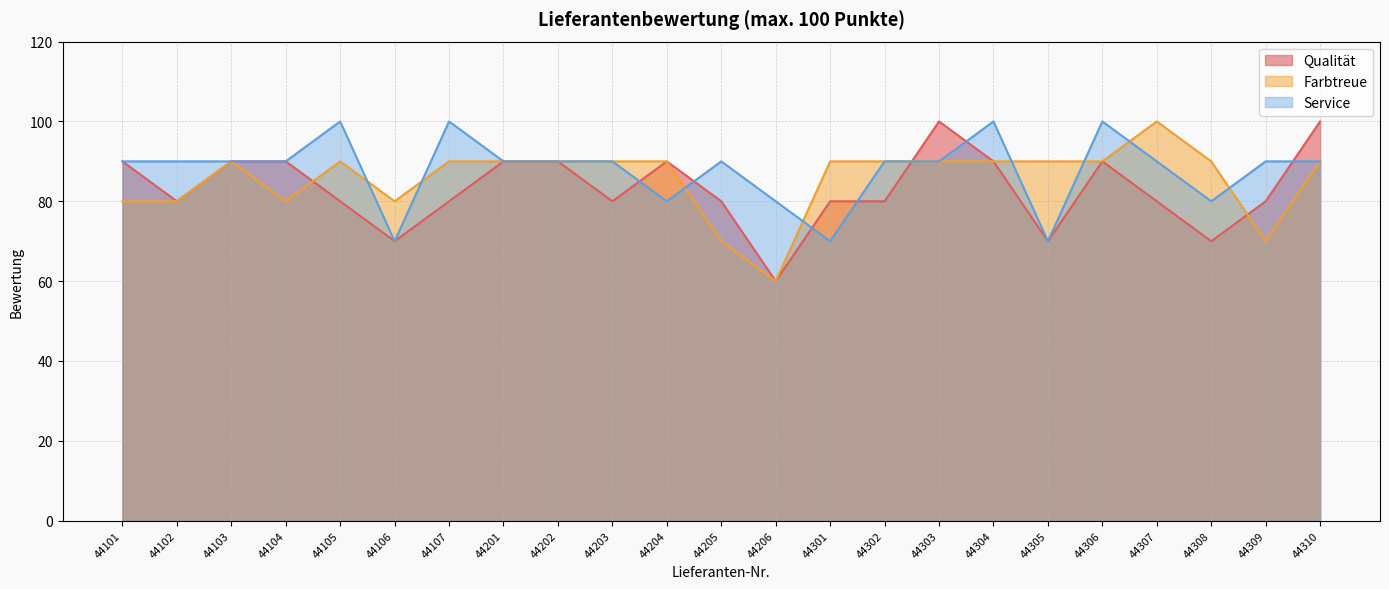

Where does the Farbtreue series first go above 90?

44307